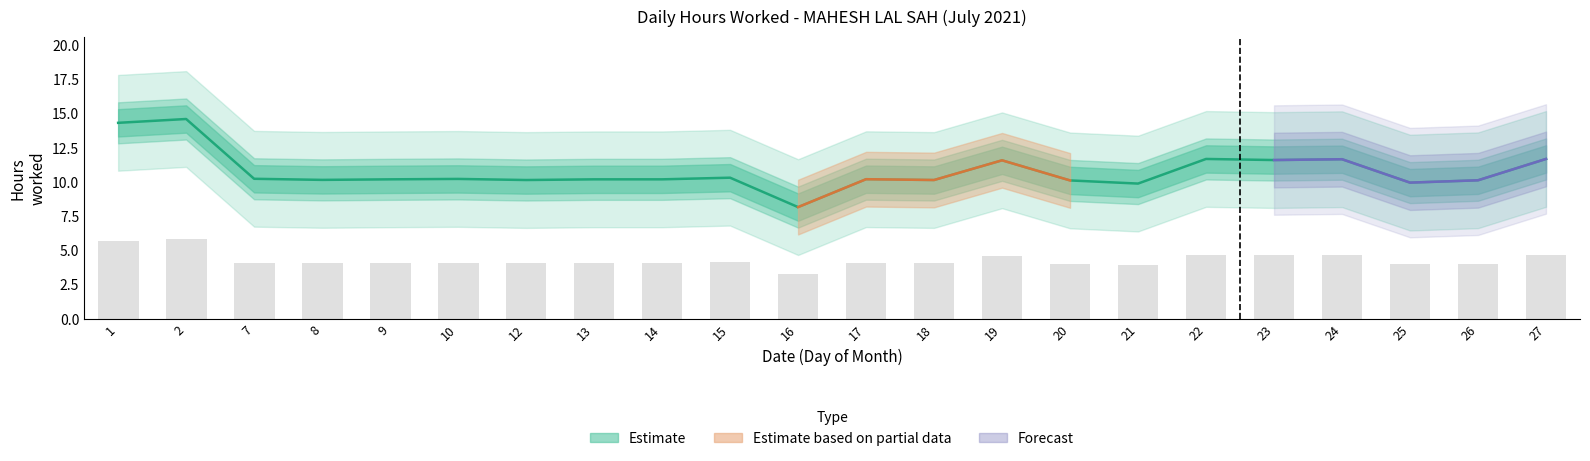

List the labels in order of value, largest first.

2, 1, 22, 27, 24, 23, 19, 15, 7, 10, 17, 9, 13, 14, 8, 12, 18, 26, 20, 25, 21, 16